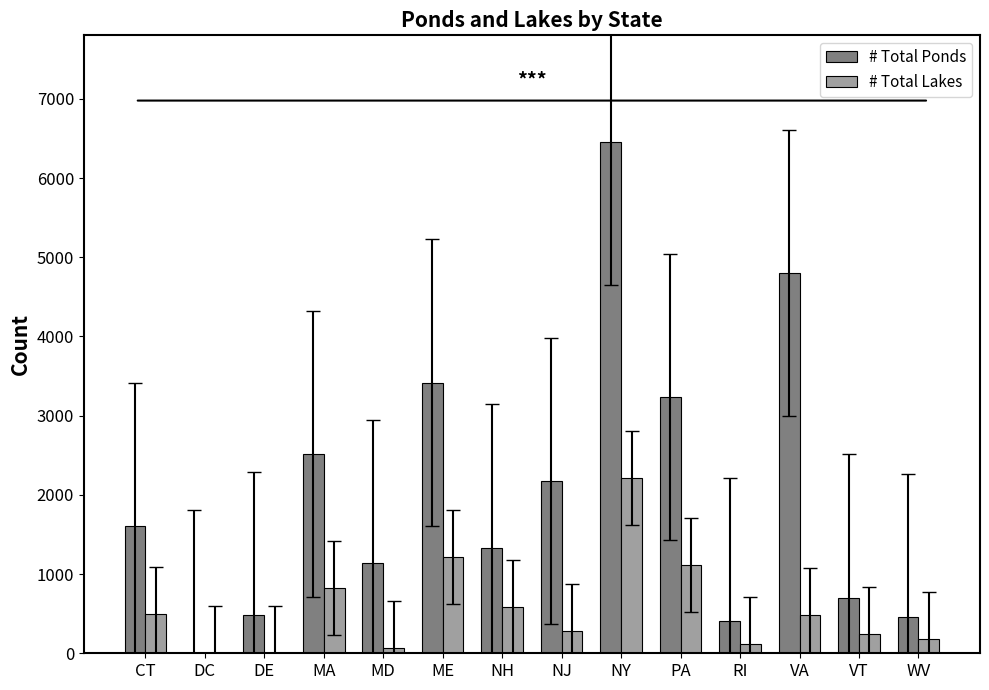

Which series has the widest spread of values?

# Total Ponds